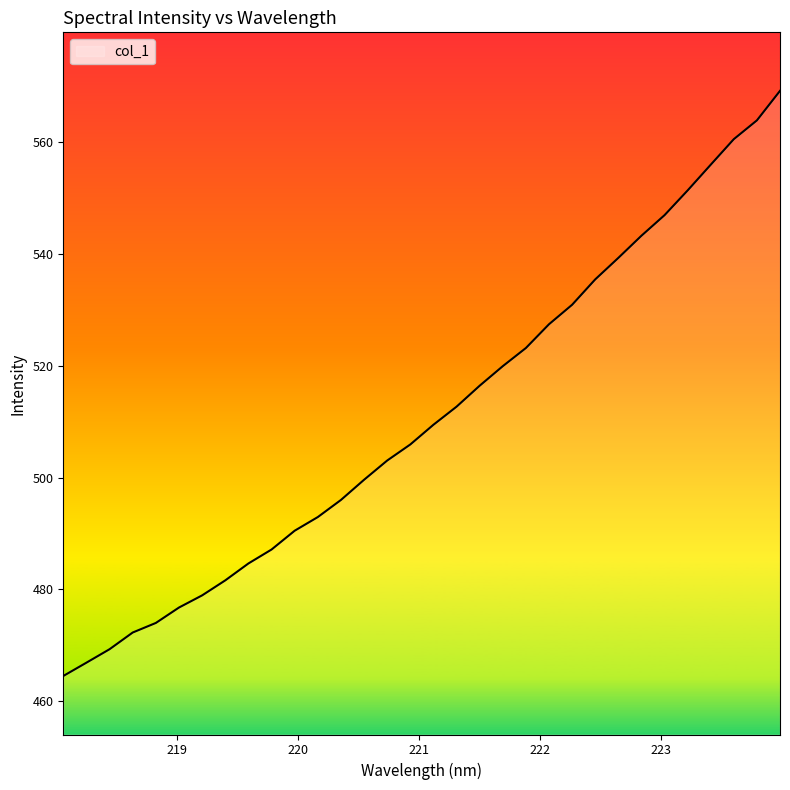

What is the maximum value shown in the chart?

569.1